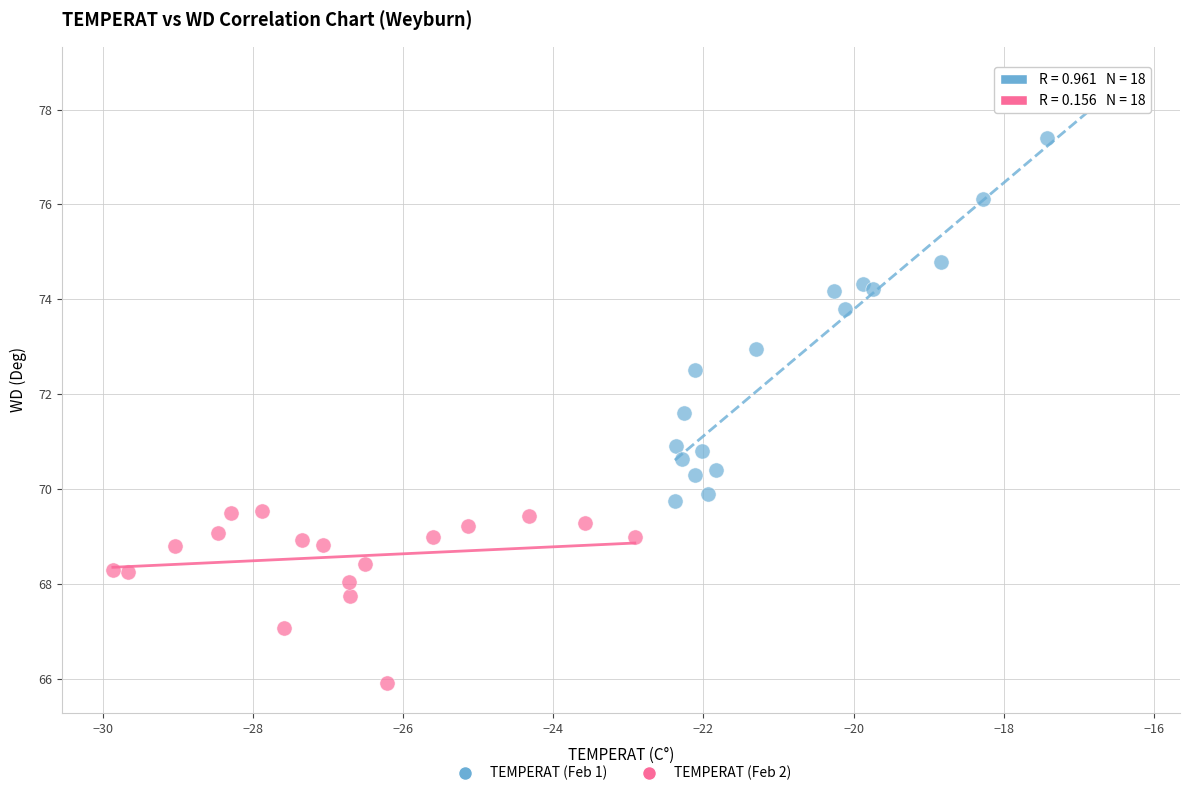

What are all the series names shown in the legend?

TEMPERAT (Feb 1), TEMPERAT (Feb 2)